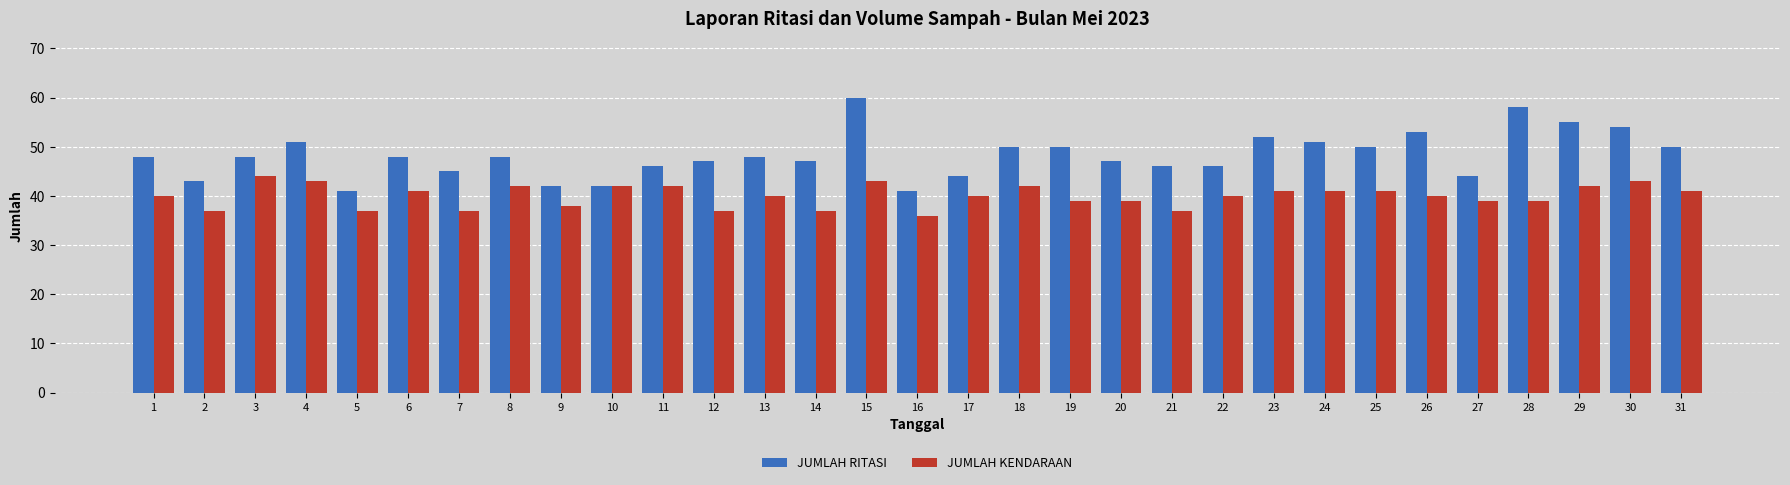

How many data points does each series have?

31